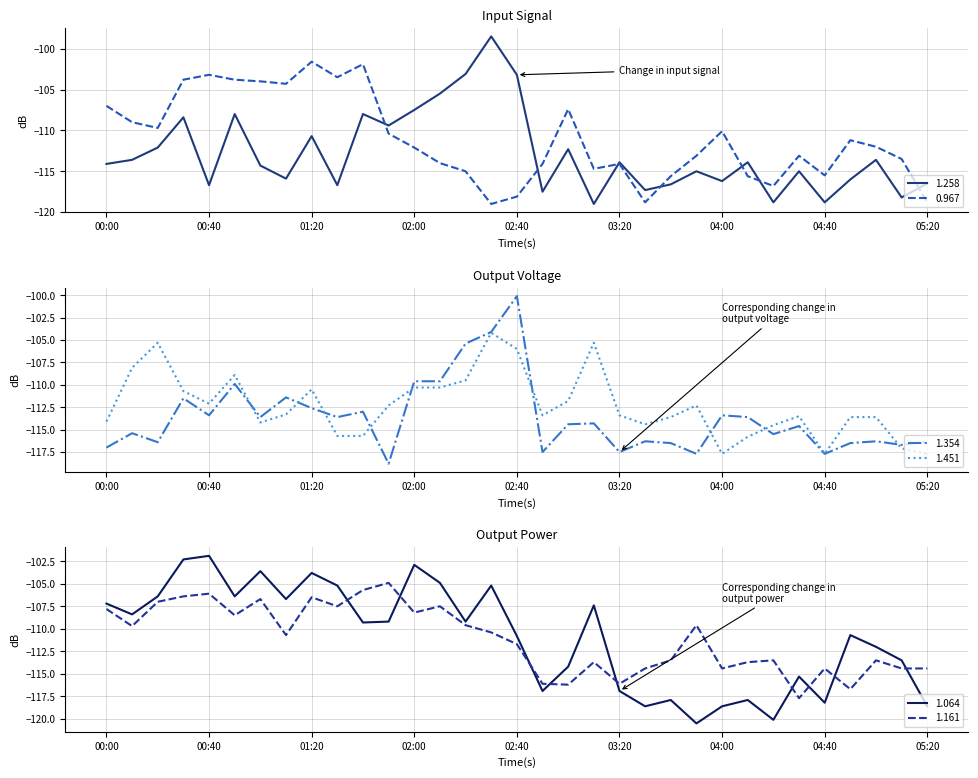

Rank the series by their maximum value, from lowest to highest.

1.161, 1.451, 1.064, 0.967, 1.354, 1.258